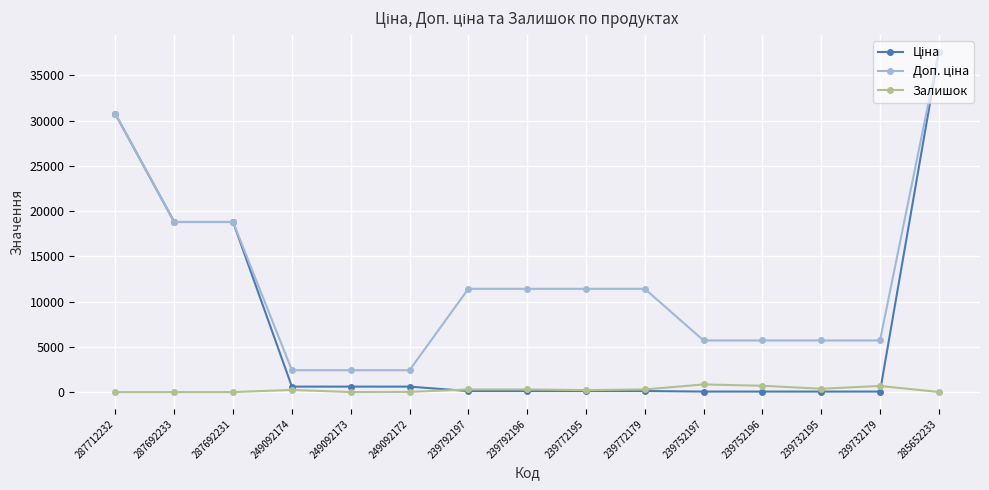

What is the highest value of the Залишок series?

845.0